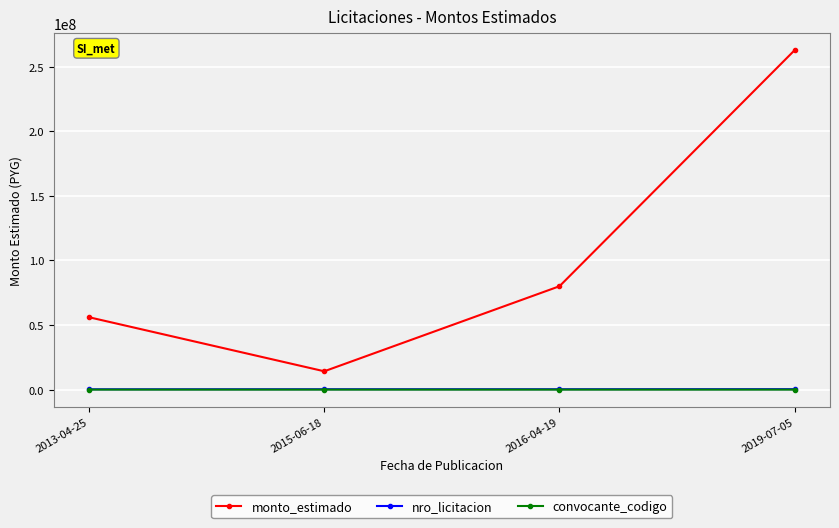

True or false: monto_estimado and convocante_codigo intersect in this chart.

False